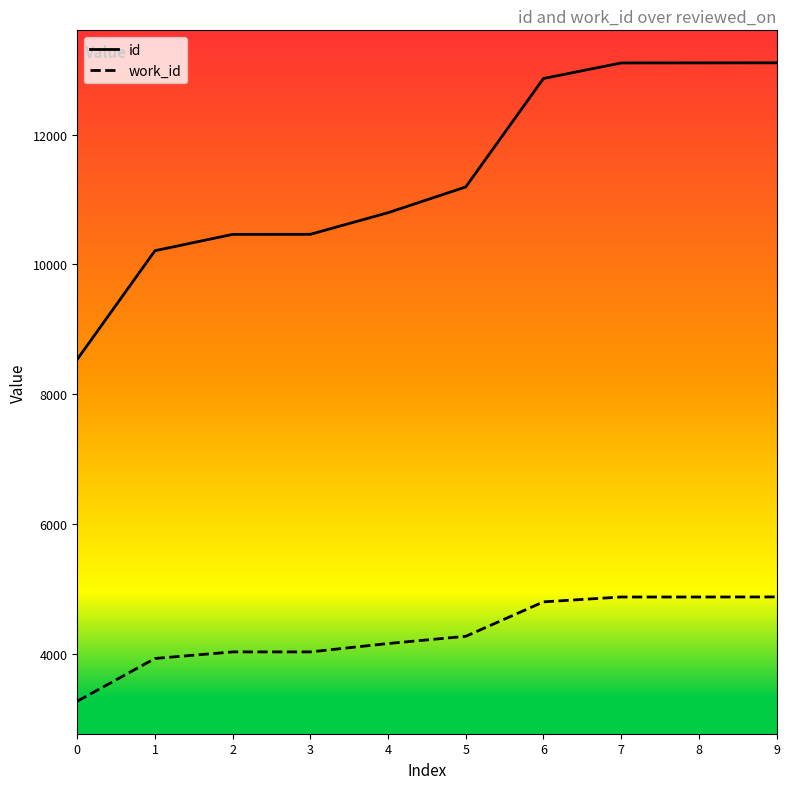

List the series in order of their peak value, lowest first.

work_id, id